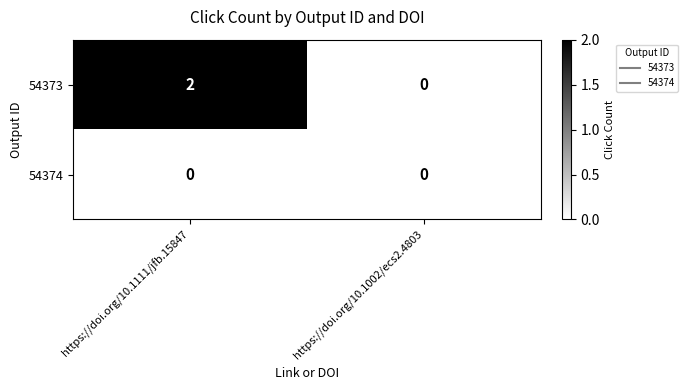

Count the number of data series in this chart.

2